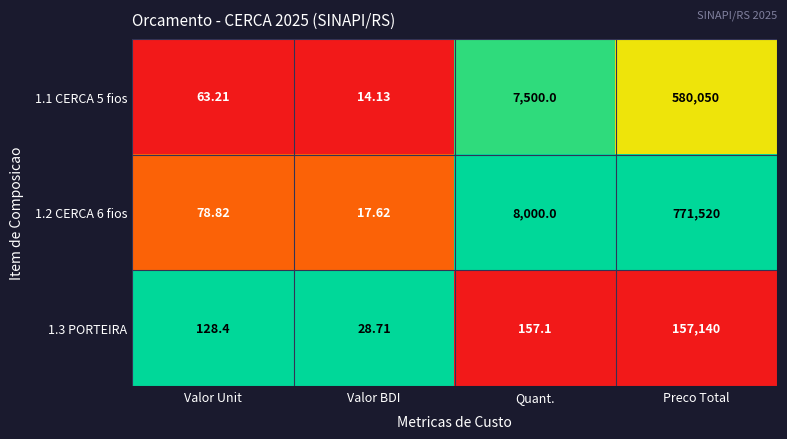

What is the difference between the highest and lowest values at Preco Total?

614380.0